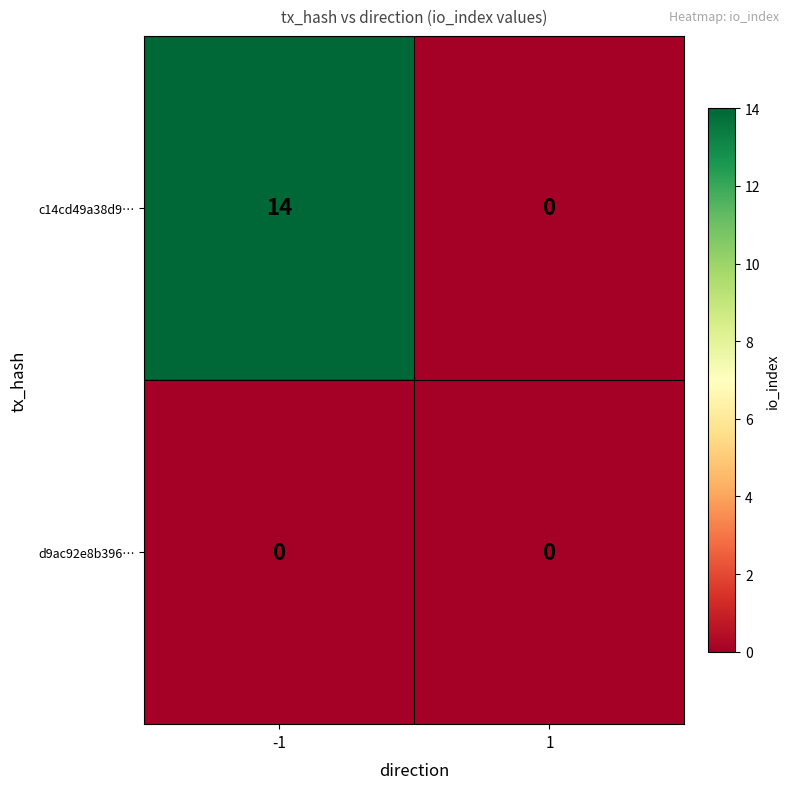

Reading right to left, what are all the values shown in this chart?

c14cd49a38d9…: 1=0	-1=14
d9ac92e8b396…: 1=0	-1=0